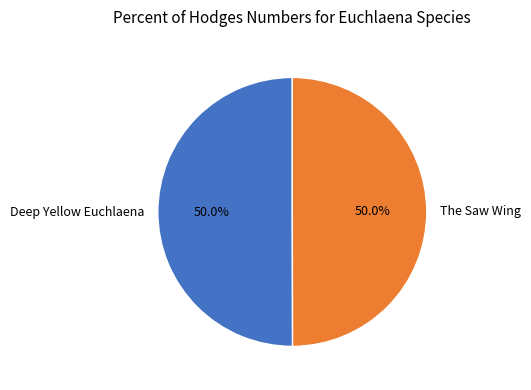

Is it true that The Saw Wing is 60% of the pie?

False